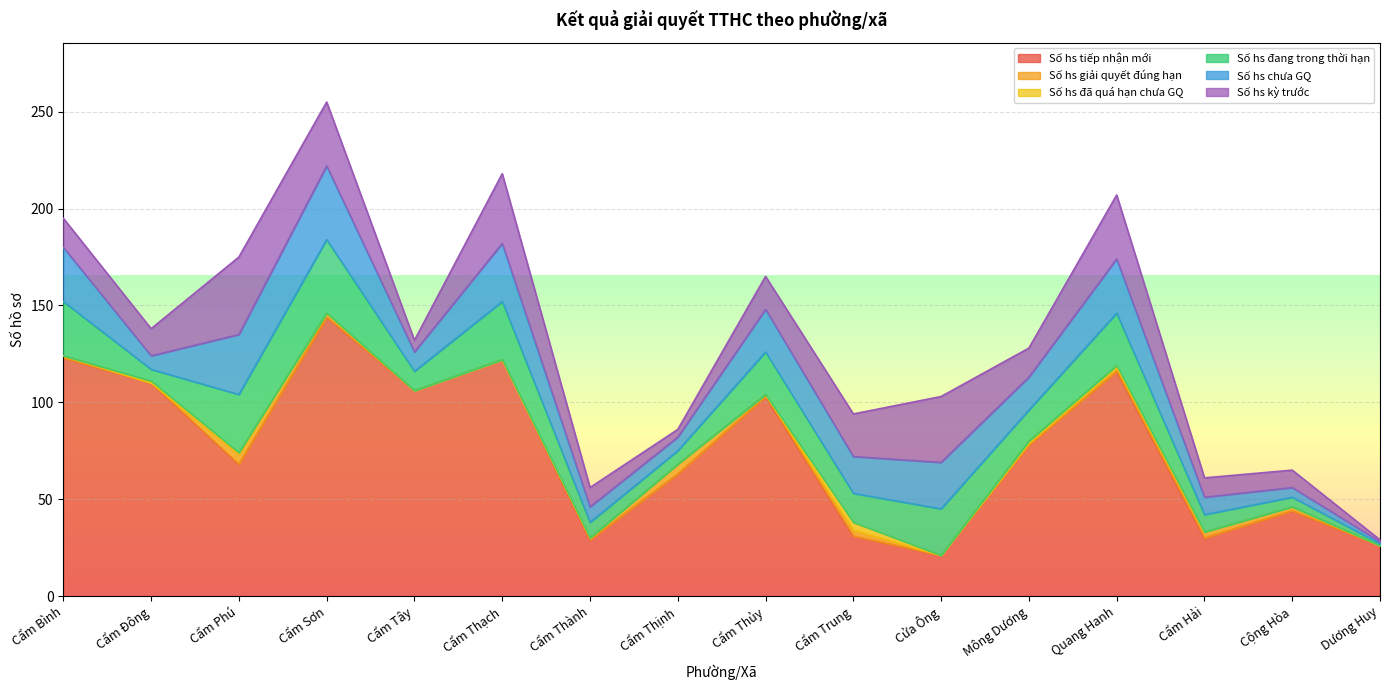

Where do Số hs đã quá hạn chưa GQ and Số hs giải quyết đúng hạn first cross each other?

Cẩm Bình and Cẩm Đông